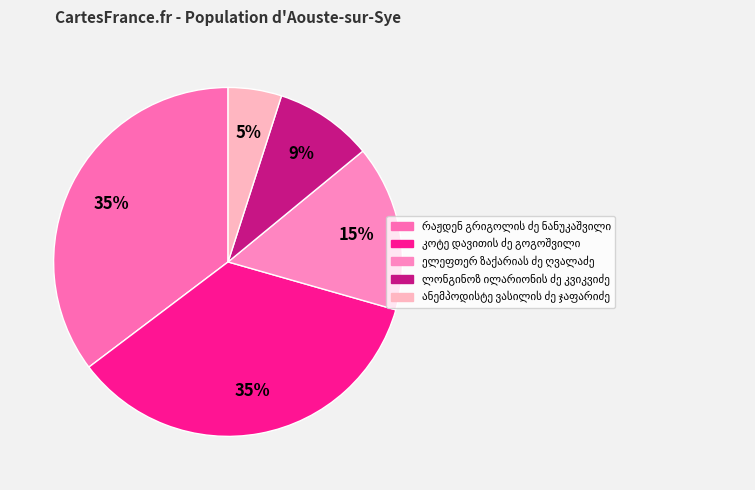

How many segments does this pie chart have?

5